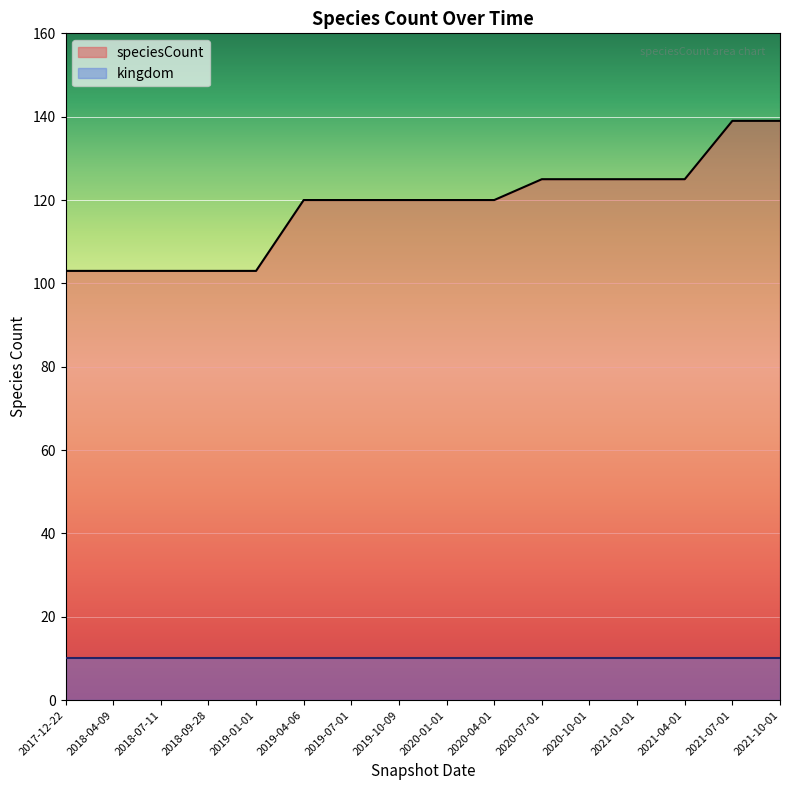

What is the minimum value shown in the chart?

10